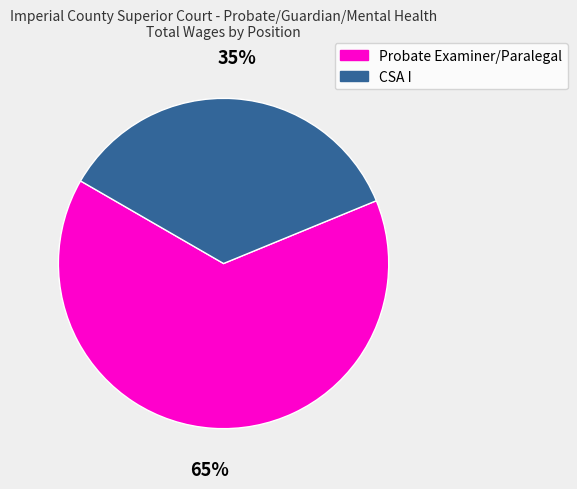

The CSA I slice represents 27% of the pie. True or false?

False